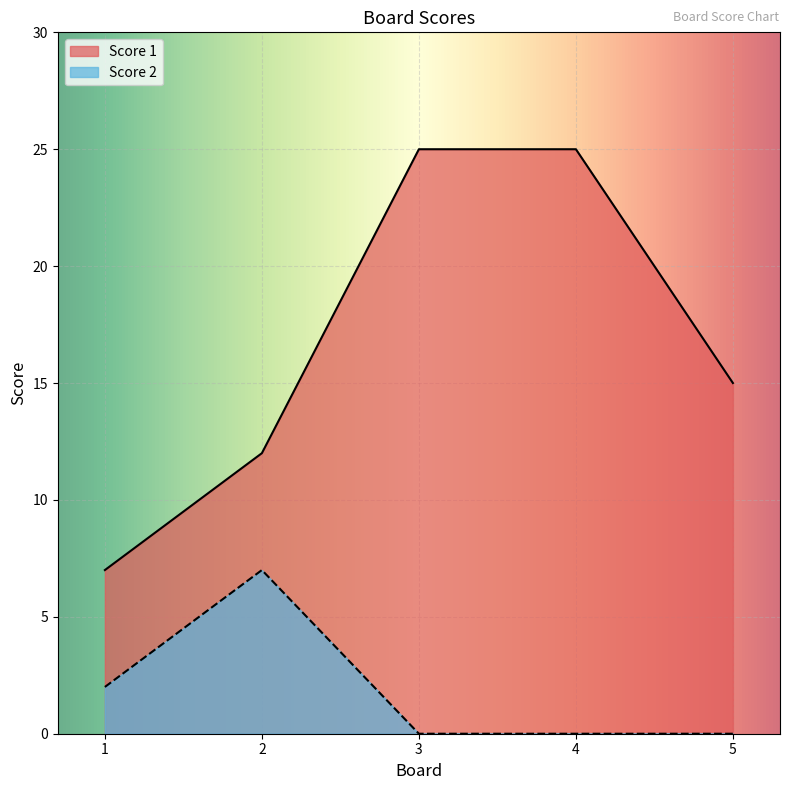

Which series has the widest spread of values?

Score 1